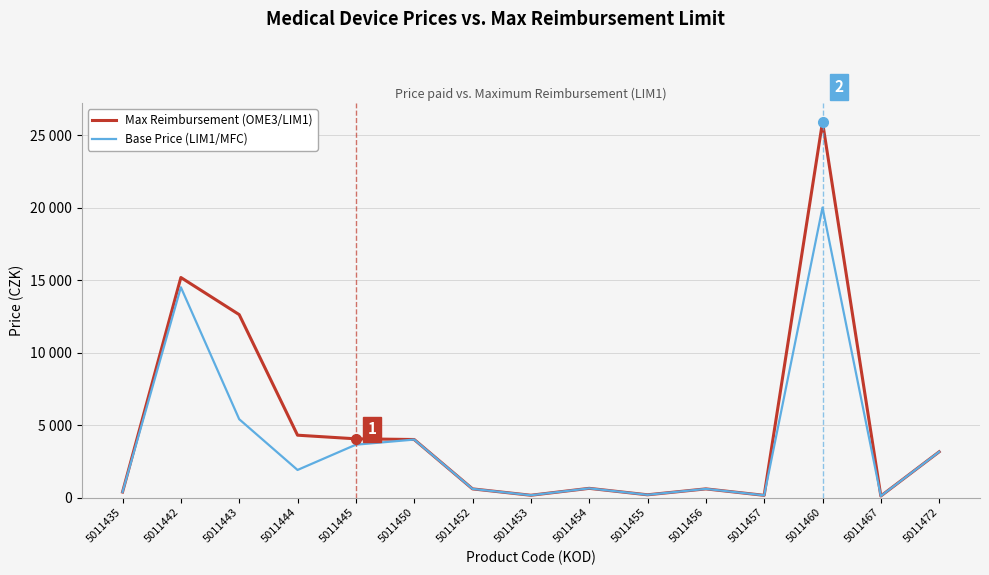

True or false: Max Reimbursement (OME3/LIM1) and Base Price (LIM1/MFC) intersect in this chart.

False